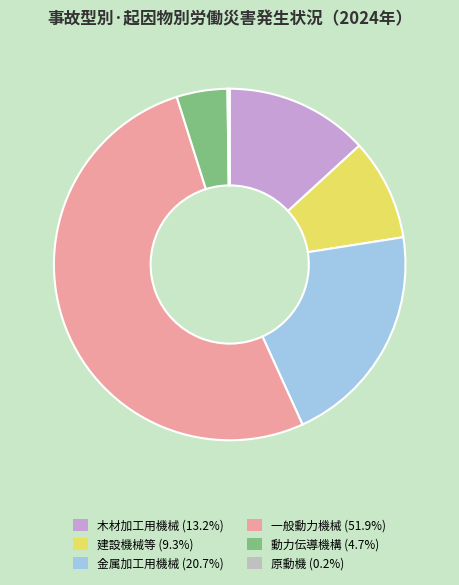

What is the majority slice?

一般動力機械